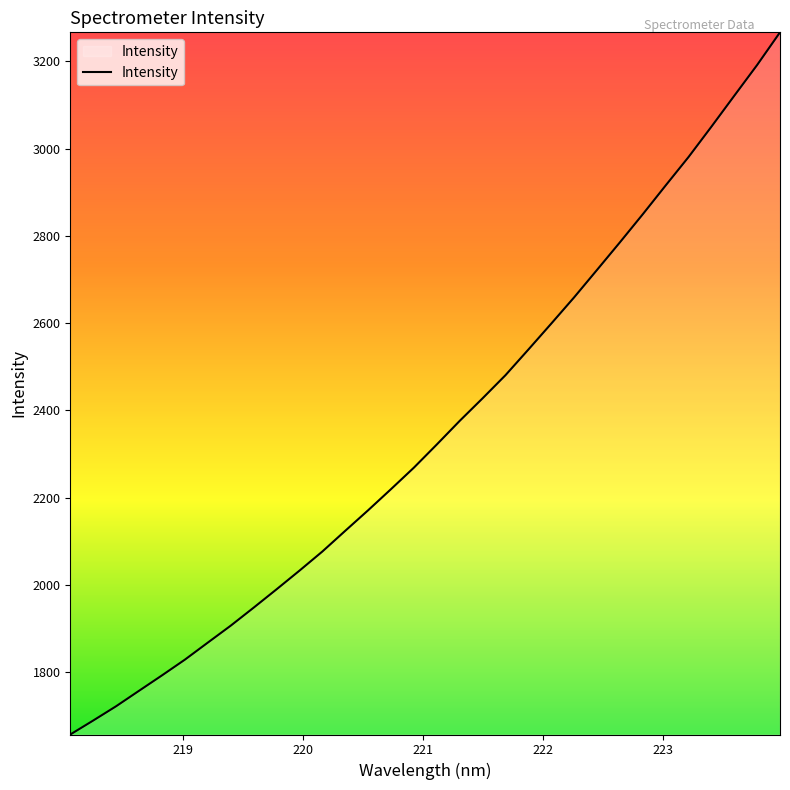

What is the minimum value shown in the chart?

1657.1